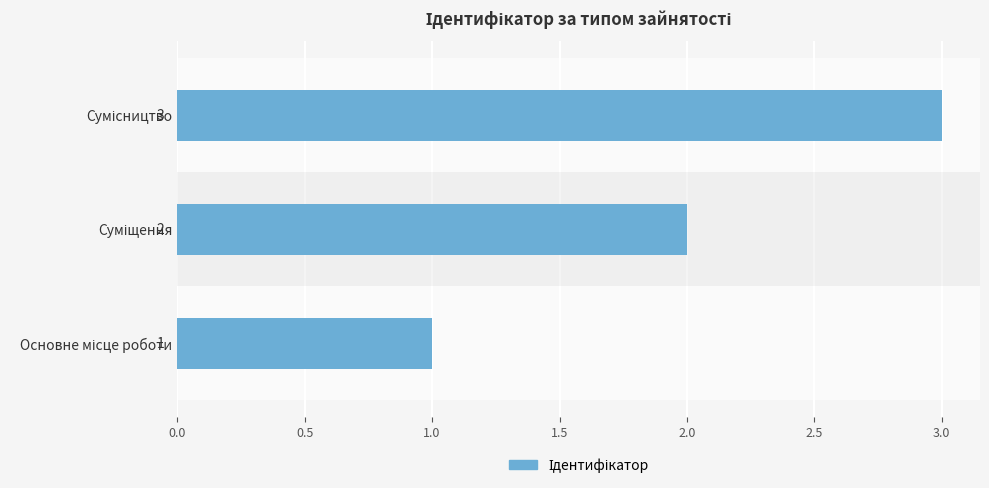

Are the bars horizontal?

Yes